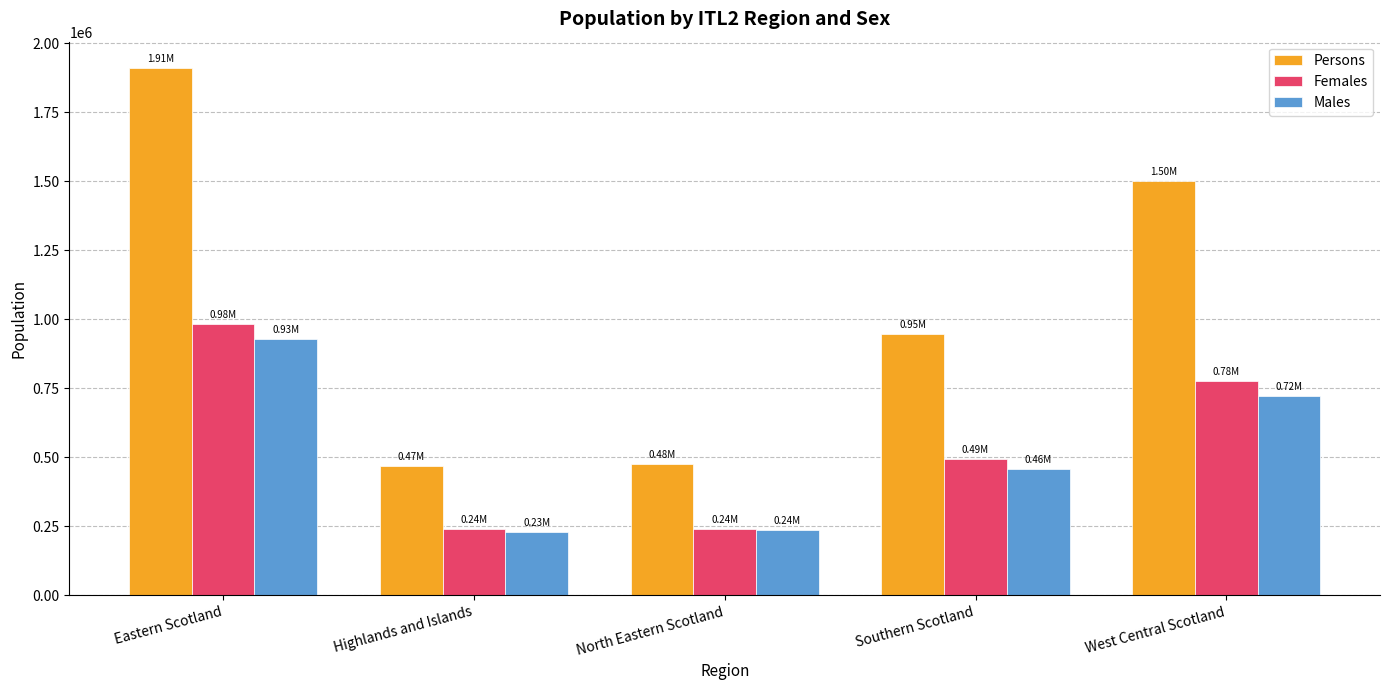

What is the highest value of the Persons series?

1910240